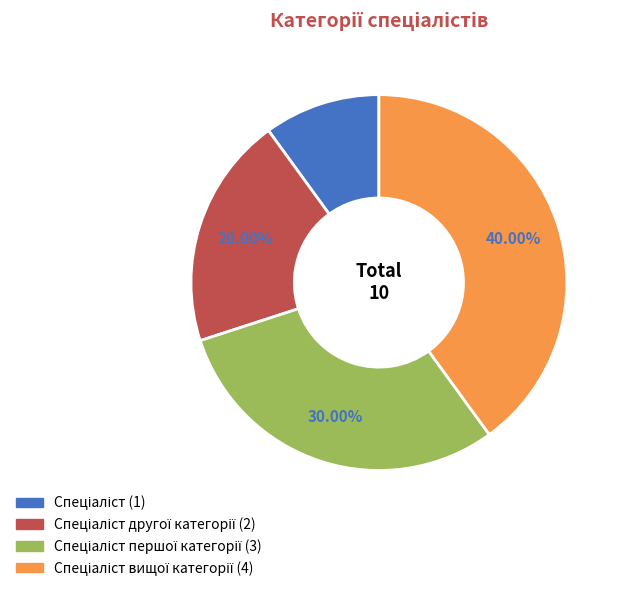

Does any single category account for the majority?

No